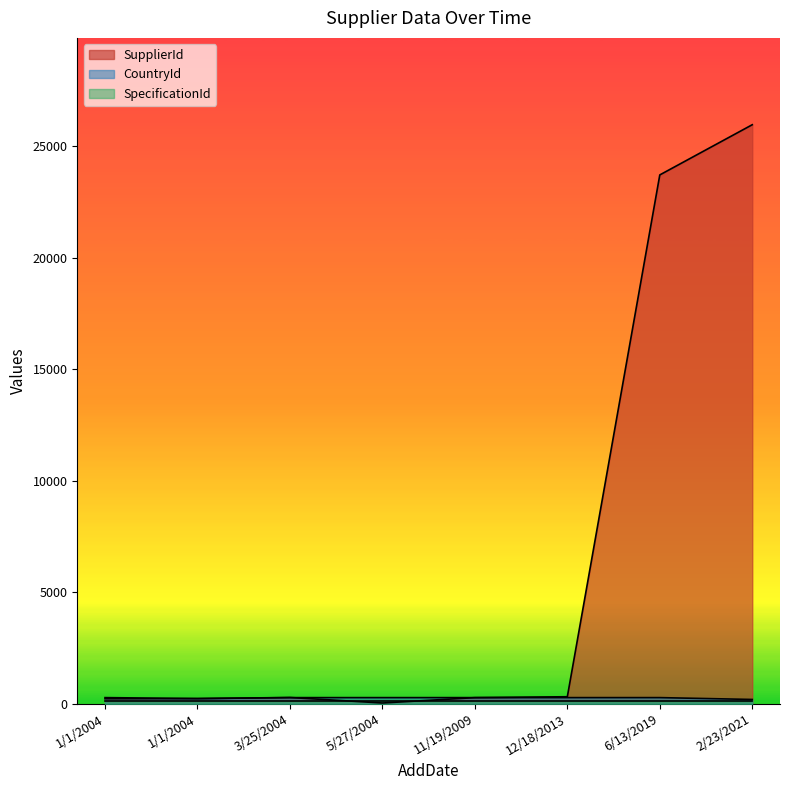

True or false: SupplierId and CountryId cross at least once.

True